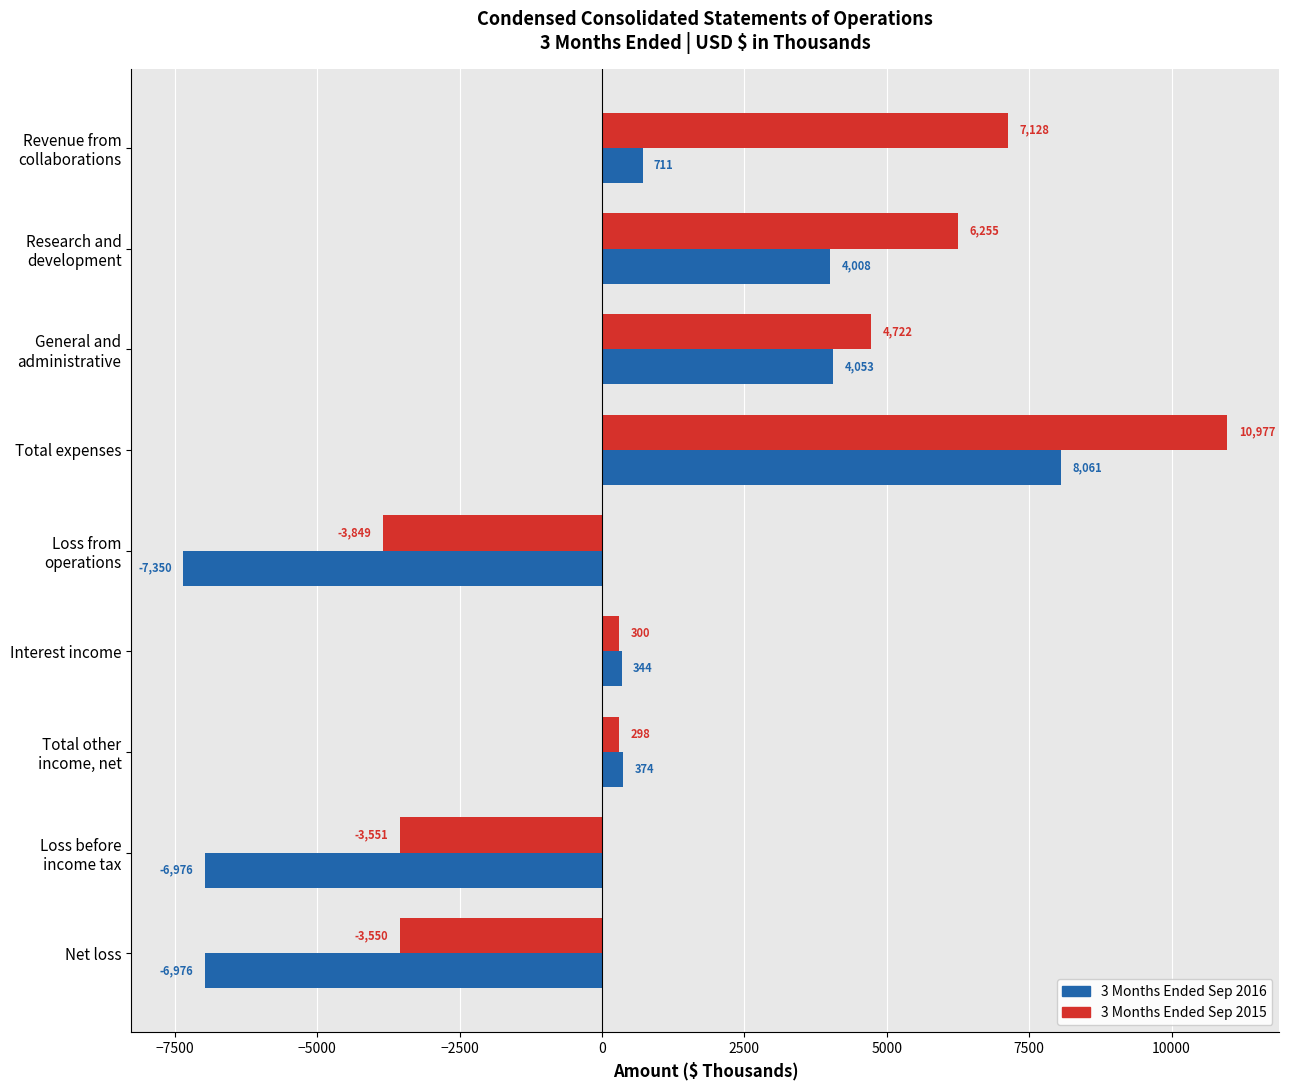

List the series in order of their peak value, highest first.

3 Months Ended Sep 2015, 3 Months Ended Sep 2016